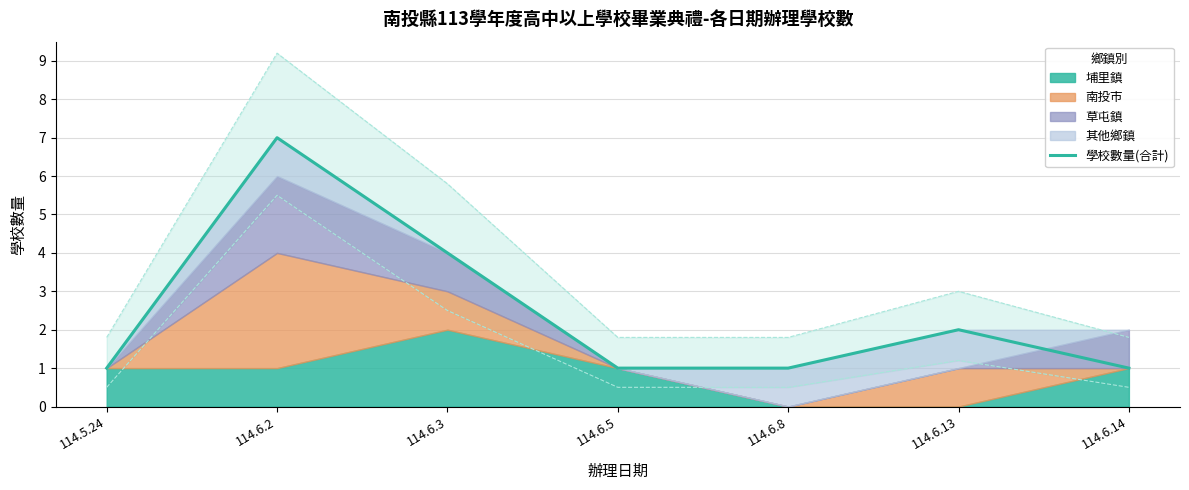

What is the change in value from 114.6.5 to 114.6.13?

+1